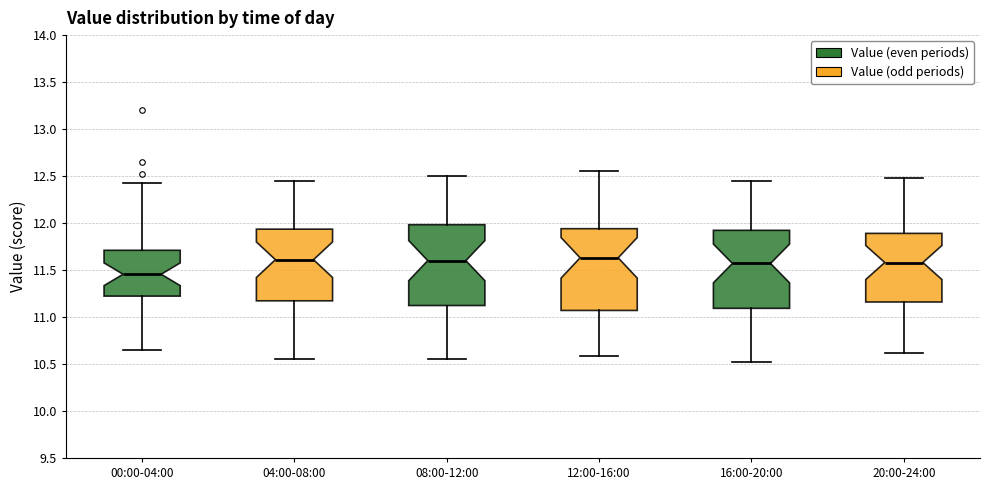

Reading left to right, read every box against the y-axis: the position of its median line, the range the box covers, and the ends of its whiskers. The values are not printed on the chart, so give them approximately, as read against the axis.

00:00-04:00: median 11.45, box 11.20 to 11.70, whiskers 10.65 to 12.45
04:00-08:00: median 11.60, box 11.15 to 11.95, whiskers 10.55 to 12.45
08:00-12:00: median 11.60, box 11.10 to 12.00, whiskers 10.55 to 12.50
12:00-16:00: median 11.65, box 11.05 to 11.95, whiskers 10.60 to 12.55
16:00-20:00: median 11.55, box 11.10 to 11.90, whiskers 10.50 to 12.45
20:00-24:00: median 11.60, box 11.15 to 11.90, whiskers 10.60 to 12.50